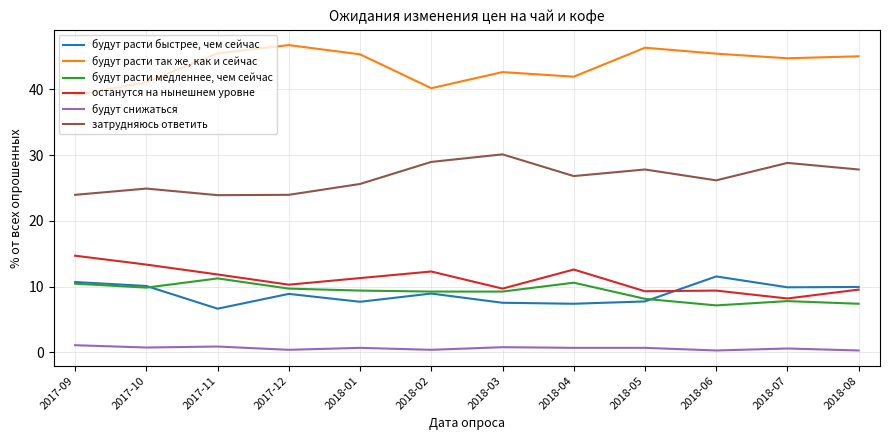

True or false: будут расти так же, как и сейчас has more than 1 interior local peaks.

True